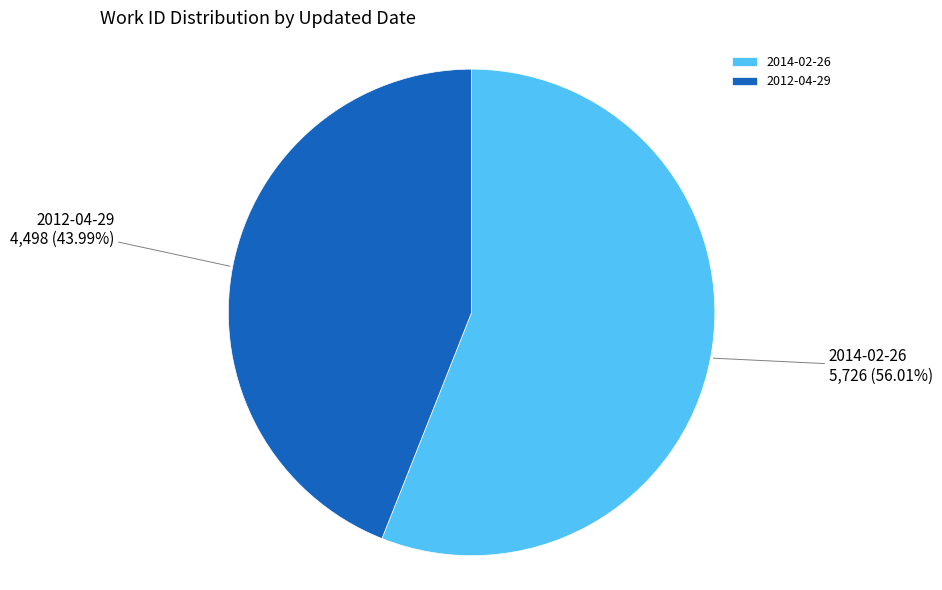

Approximately how many times larger is the value at 2012-04-29 compared to 2014-02-26?

0.8